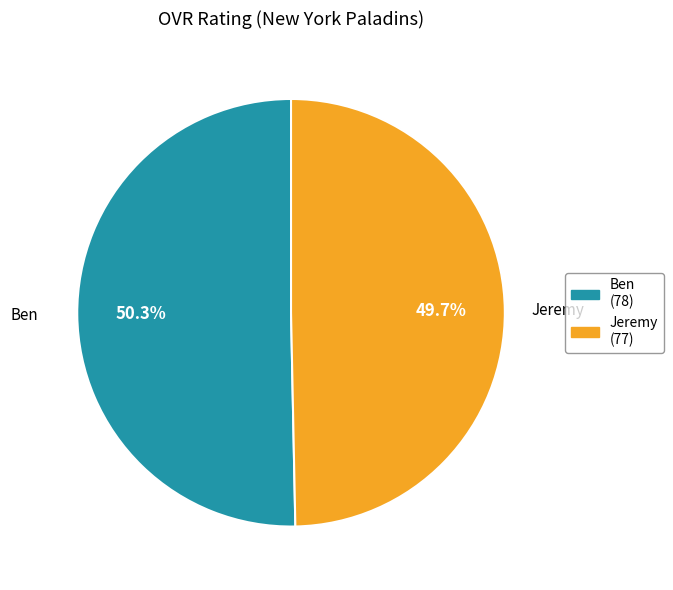

True or false: Ben accounts for 63% of the total.

False